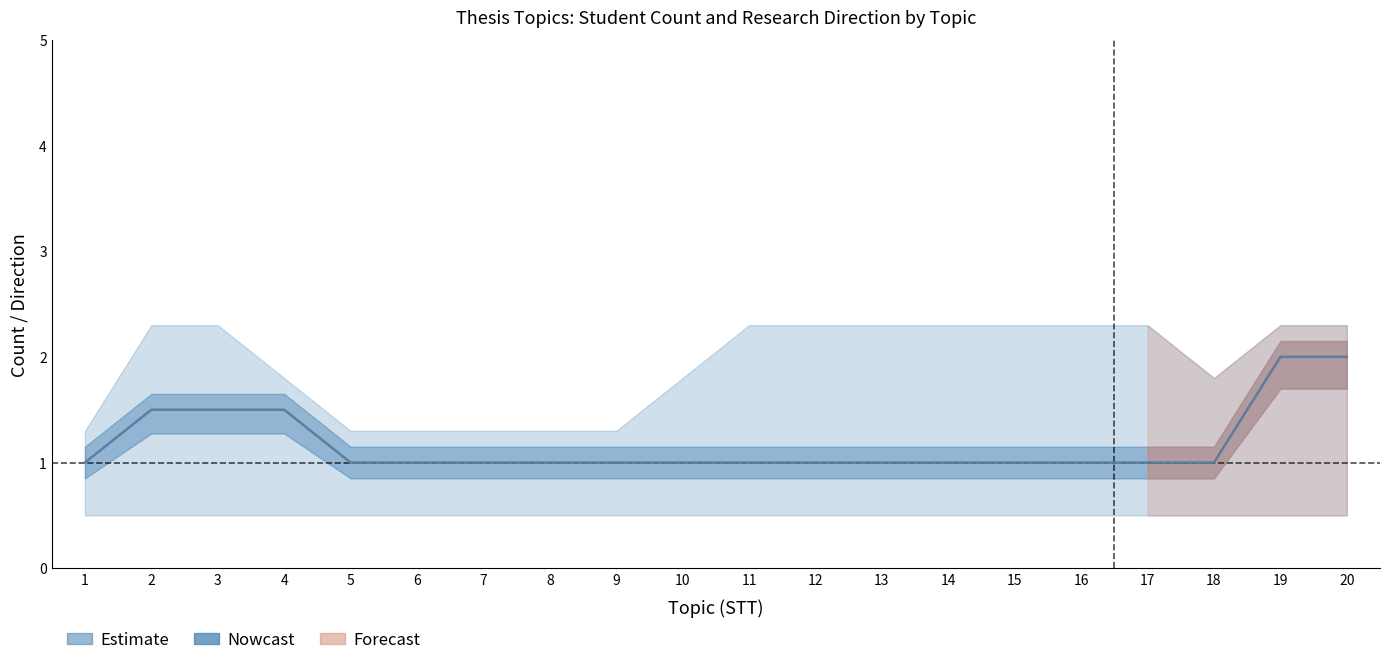

True or false: Hướng đề tài has more than 2 interior local peaks.

False